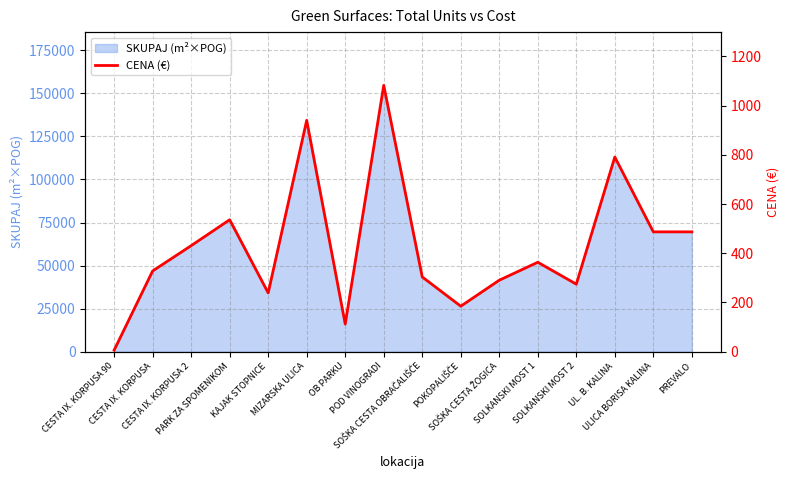

At which category does the data reach its first local peak?

PARK ZA SPOMENIKOM